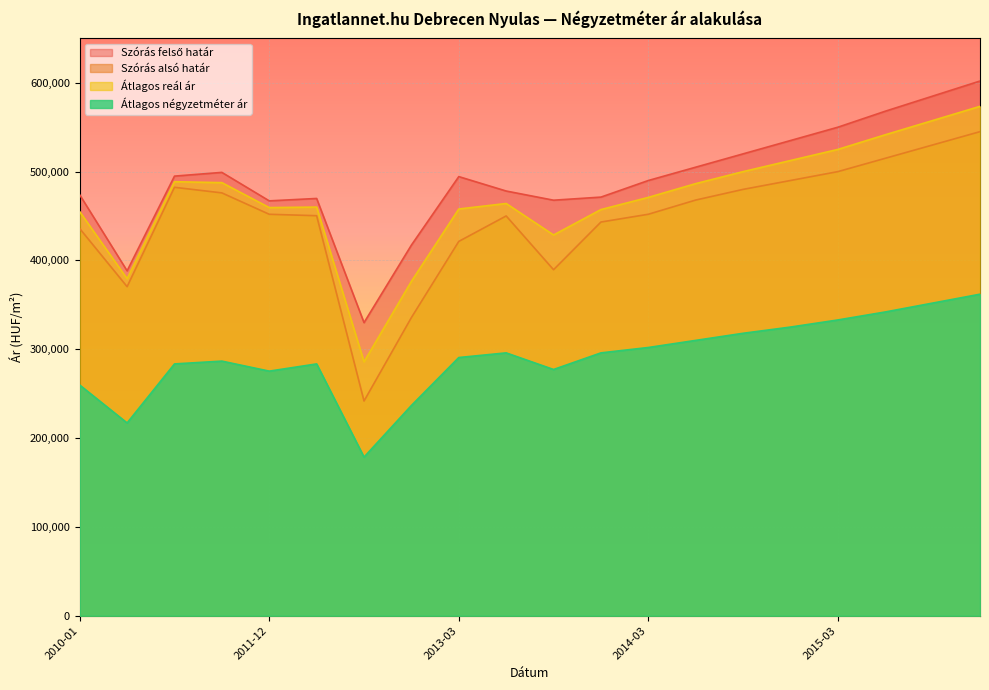

At which category is the sum across all series the highest?

2015-12